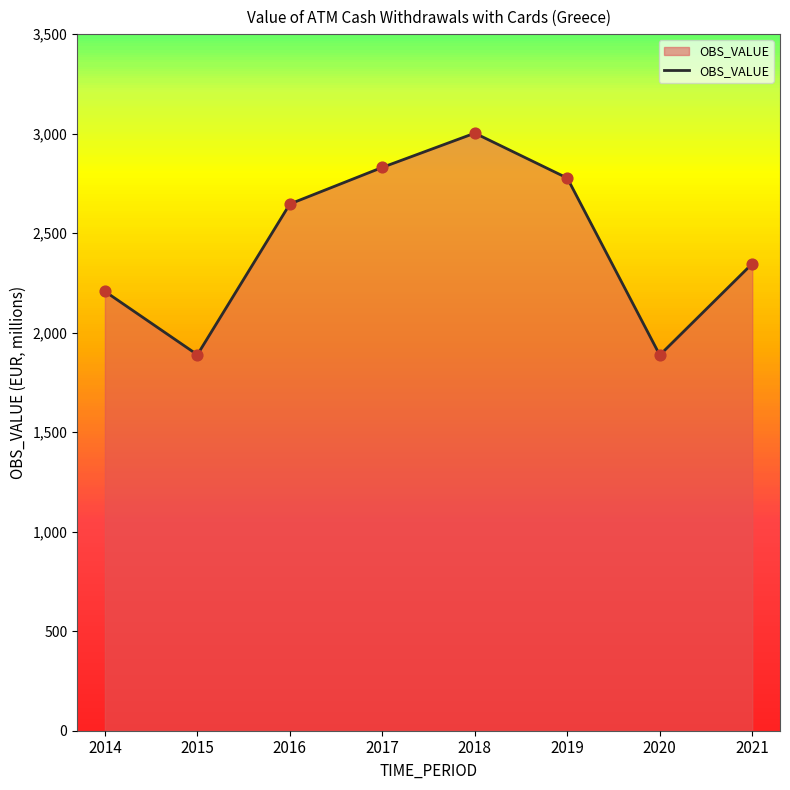

What is the ratio of the value at 2017 to the value at 2018?

0.9